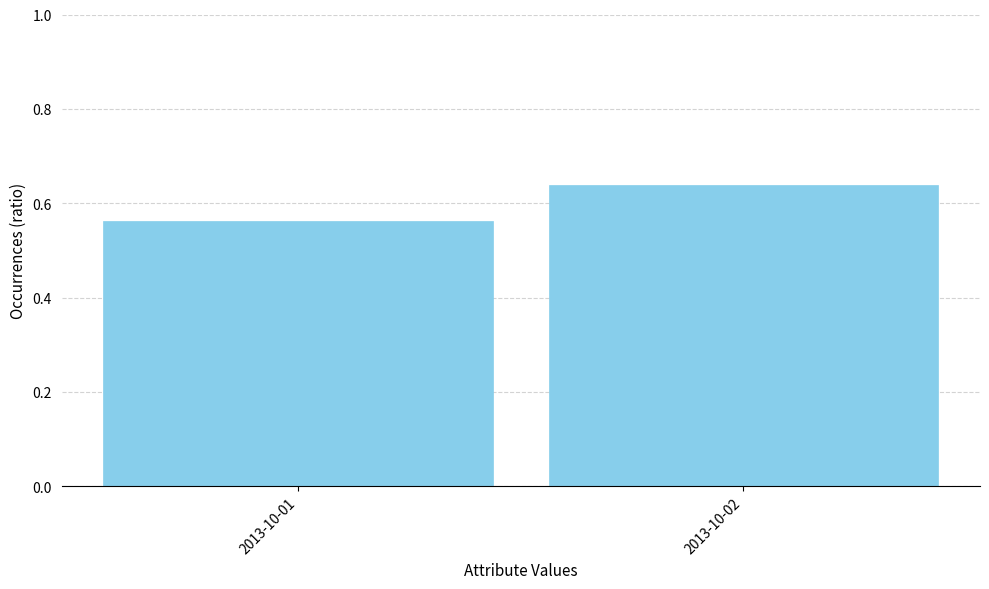

Which has a higher value, 2013-10-02 or 2013-10-01?

2013-10-02